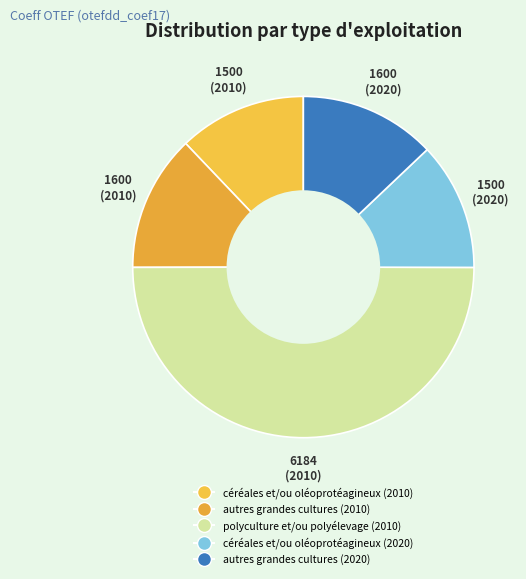

Is it true that céréales et/ou oléoprotéagineux (2010) is 12% of the pie?

True